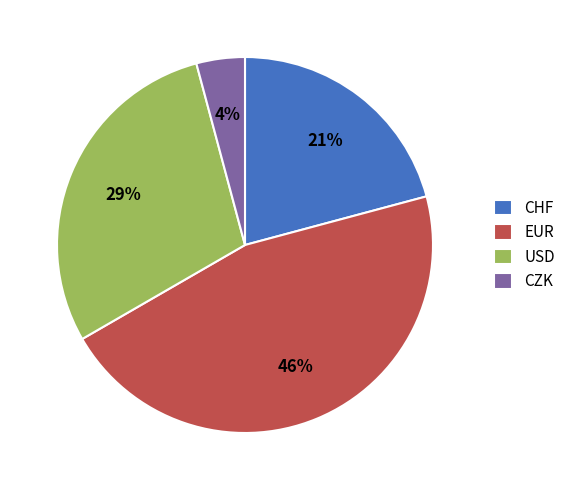

What percentage is the CHF slice, to the nearest percent?

21%